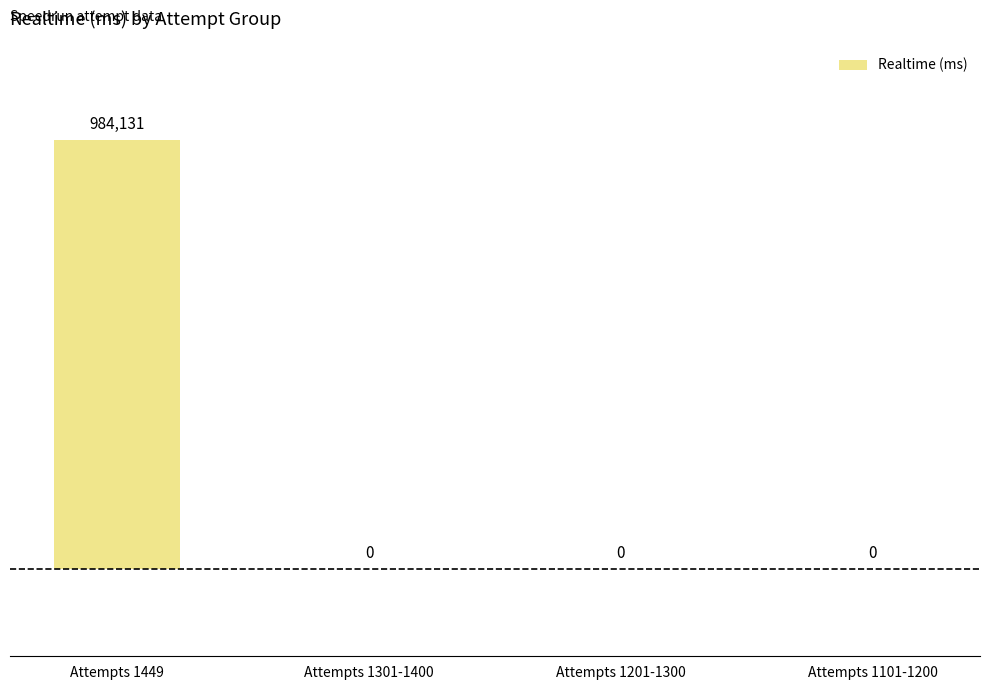

What is the change in value from Attempts 1449 to Attempts 1101-1200?

-984131